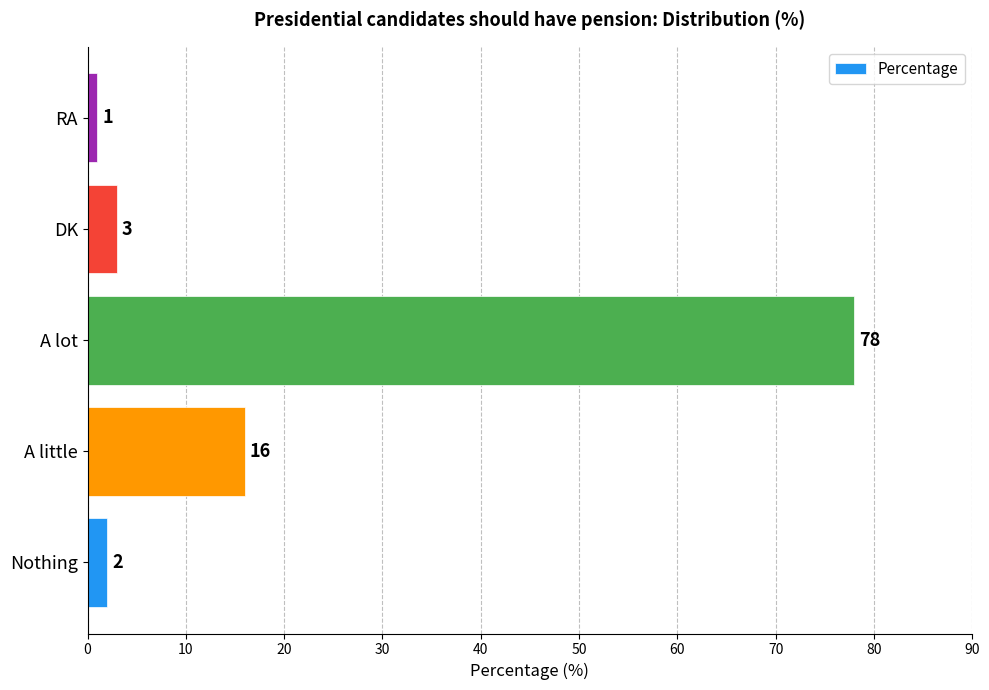

Reading bottom to top, list all the values displayed in this chart.

Nothing=2	A little=16	A lot=78	DK=3	RA=1